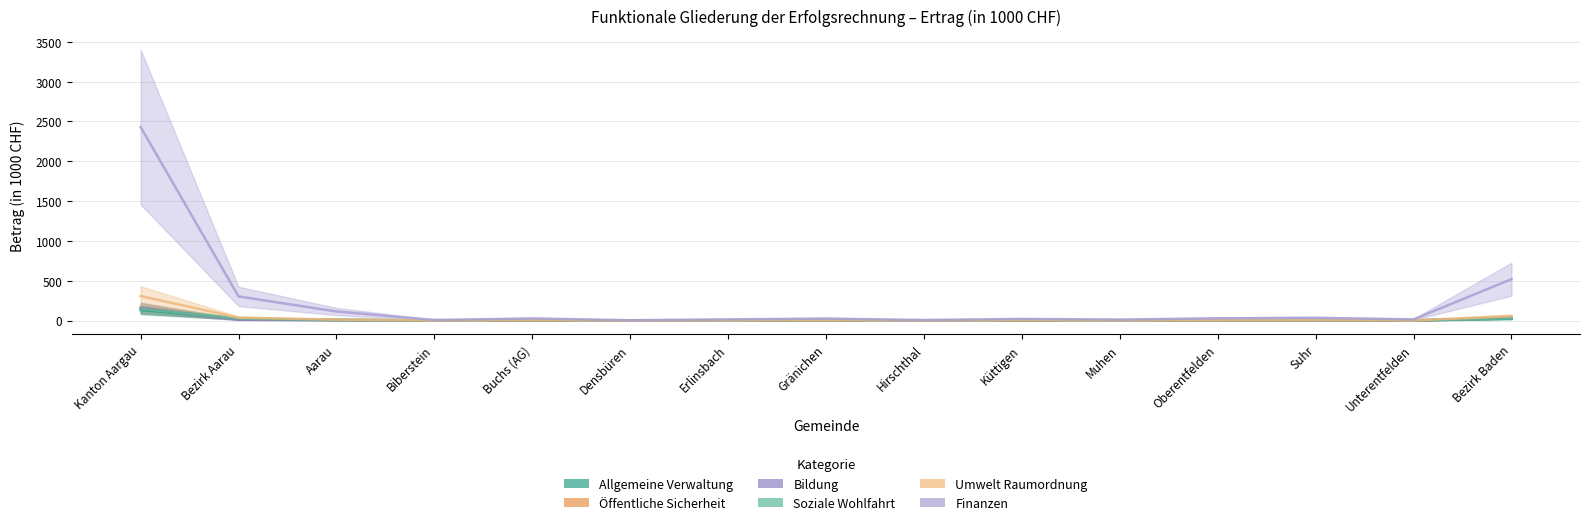

What is the sum of the Umwelt Raumordnung values at Küttigen and Biberstein?

3.6